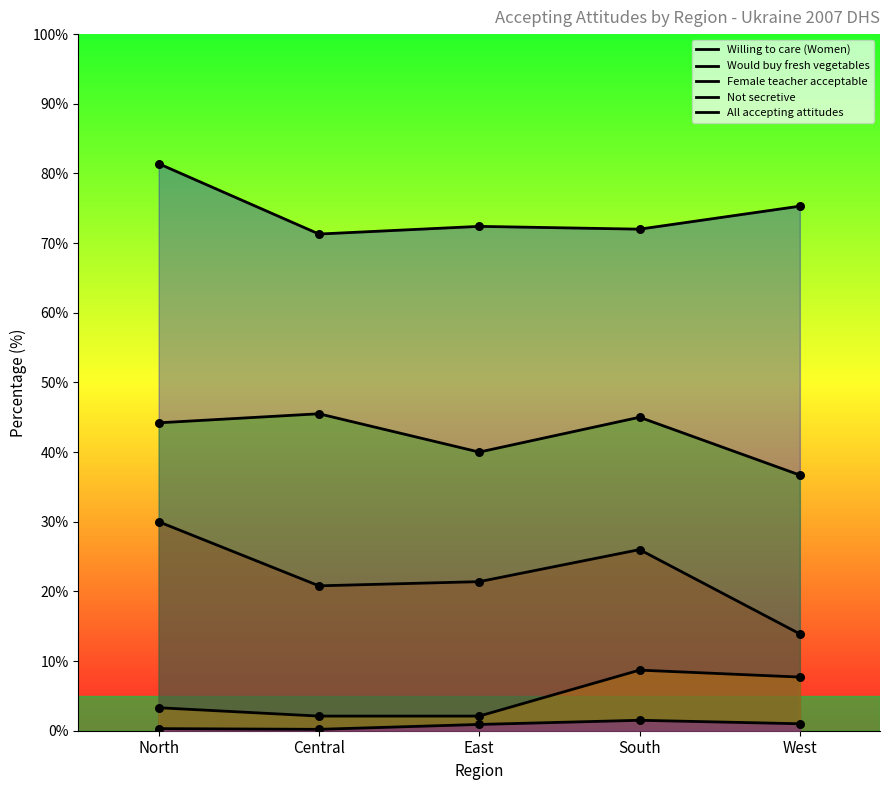

At how many categories does at least one series exceed 35?

5